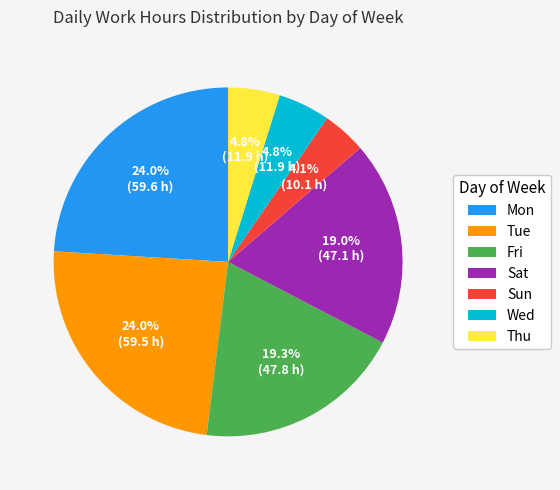

Which category has the smallest portion of the pie?

Sun